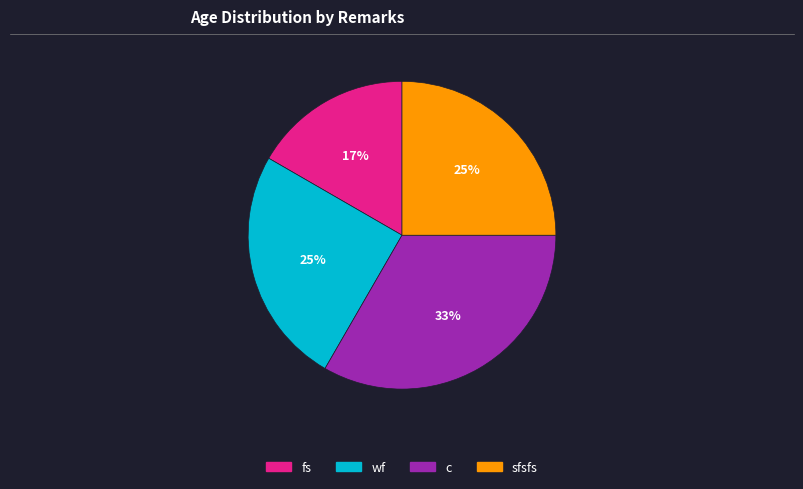

Is there any slice that represents more than half of the pie?

No